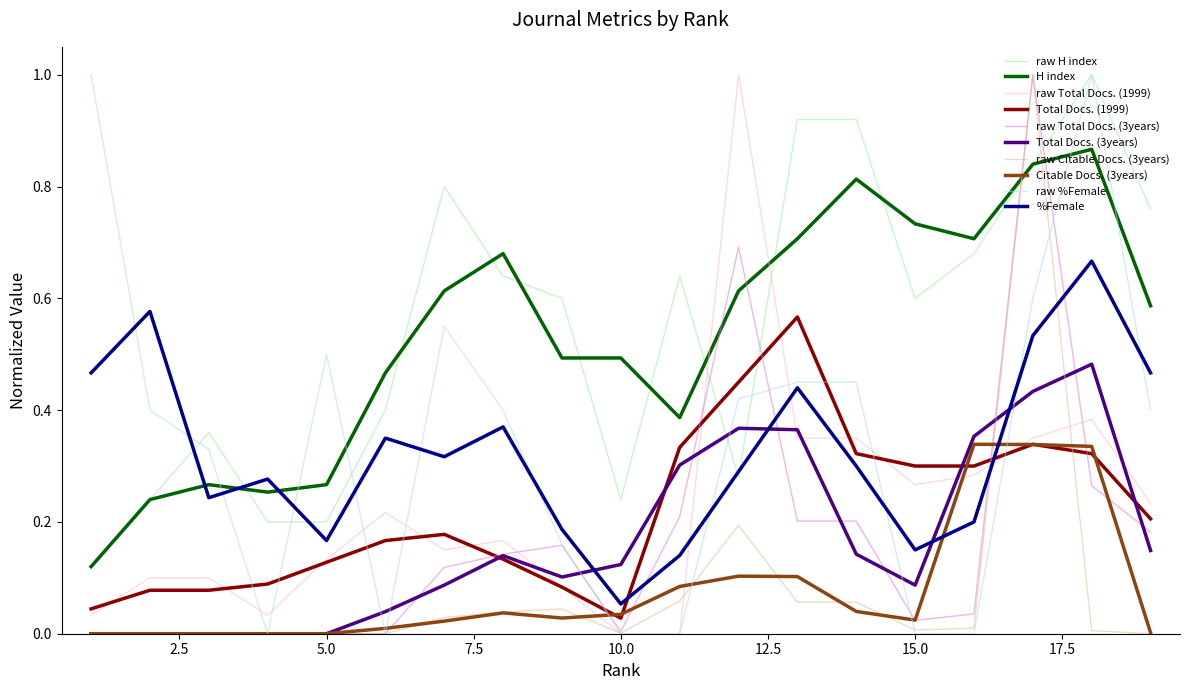

True or false: raw Total Docs. (3years) and H index intersect in this chart.

True